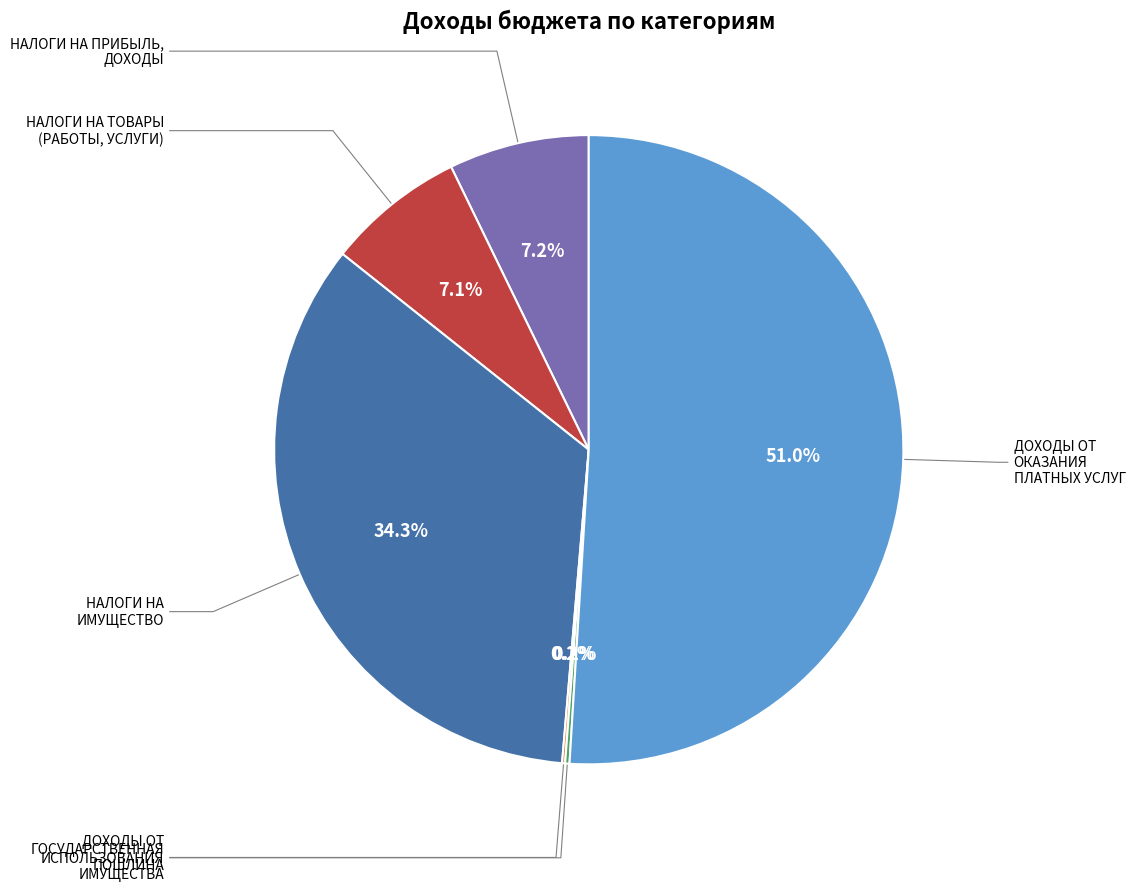

Which category accounts for the majority?

ДОХОДЫ ОТ ОКАЗАНИЯ ПЛАТНЫХ УСЛУГ